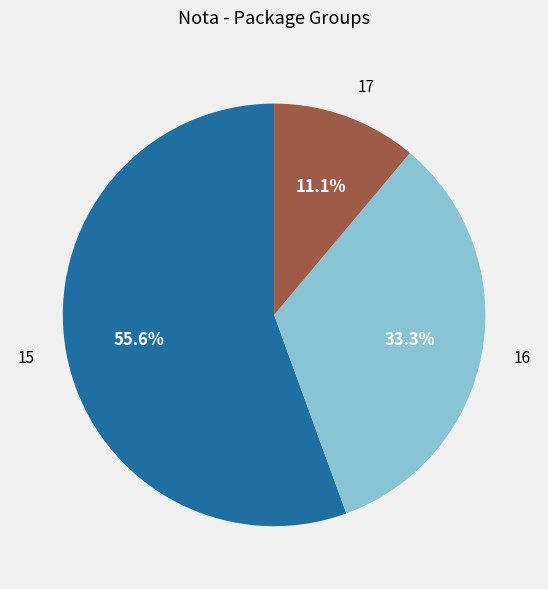

Rank the categories by value from highest to lowest.

15, 16, 17